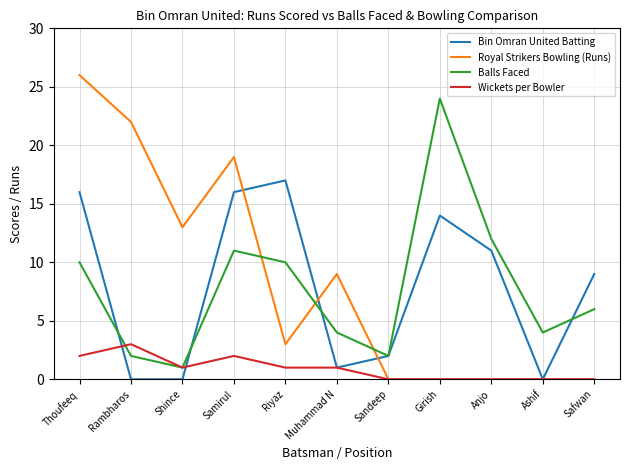

After their last crossing, which series has the higher values: Balls Faced or Royal Strikers Bowling (Runs)?

Balls Faced